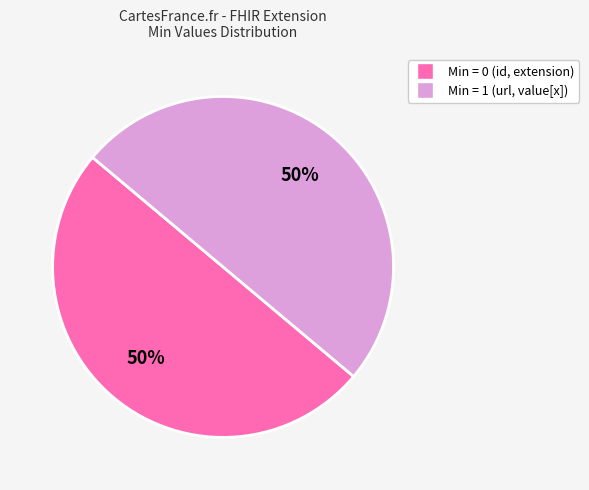

To the nearest percent, what is the average slice percentage?

50%